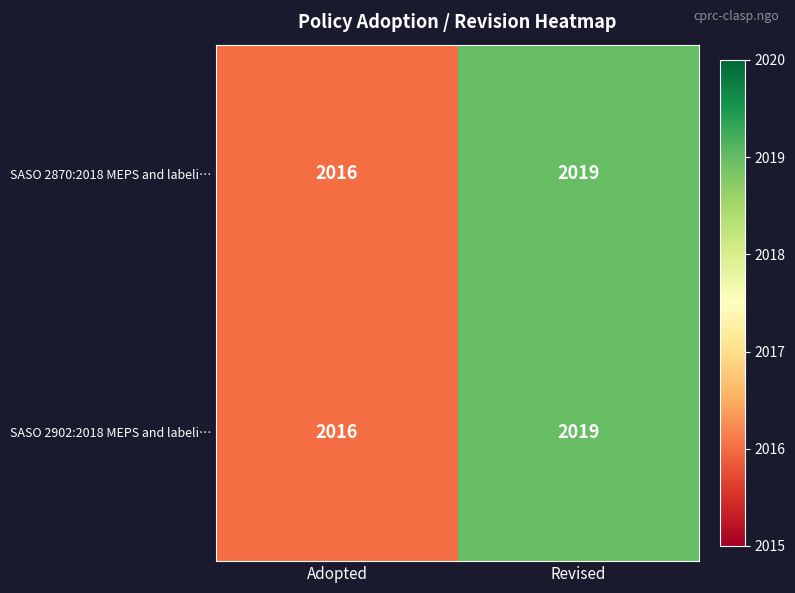

Count the number of data series in this chart.

2